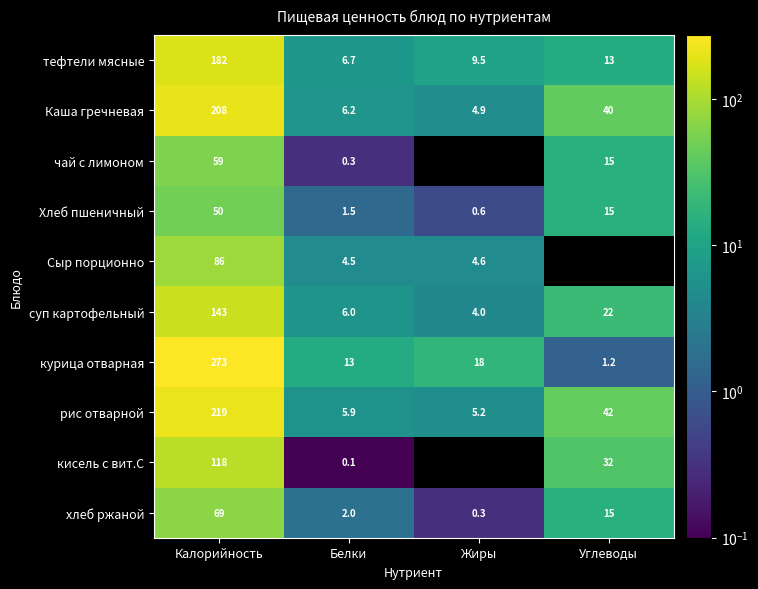

How many data points in Каша гречневая are less than 40?

2